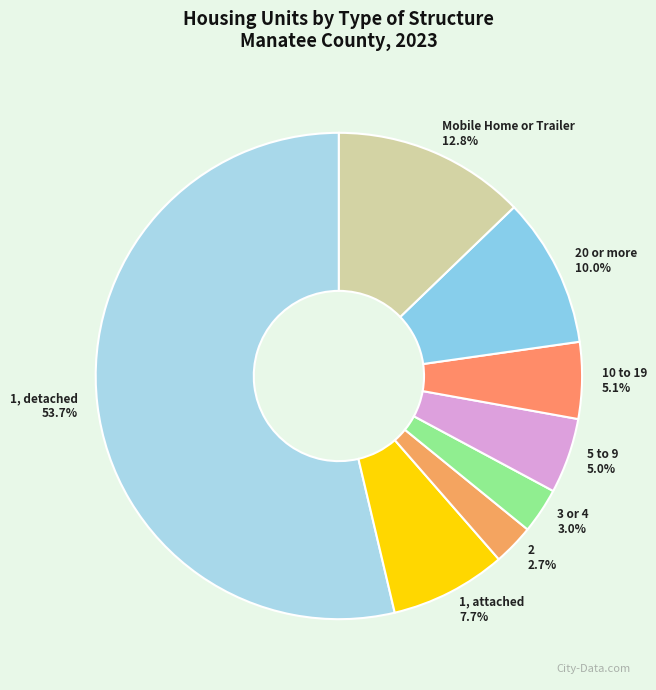

How many slices are in this pie chart?

8